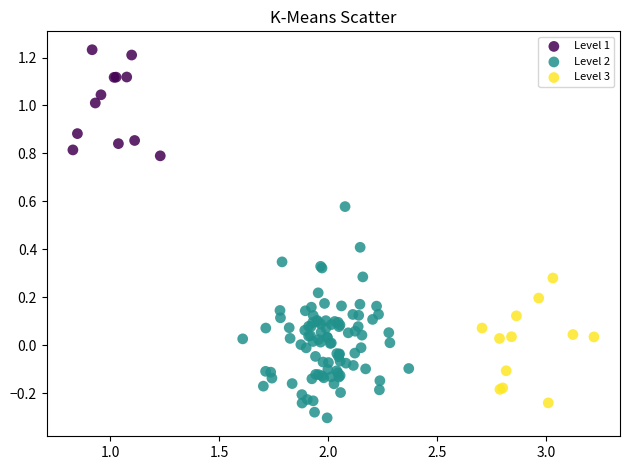

Which series has the widest spread of Y values?

Level 2